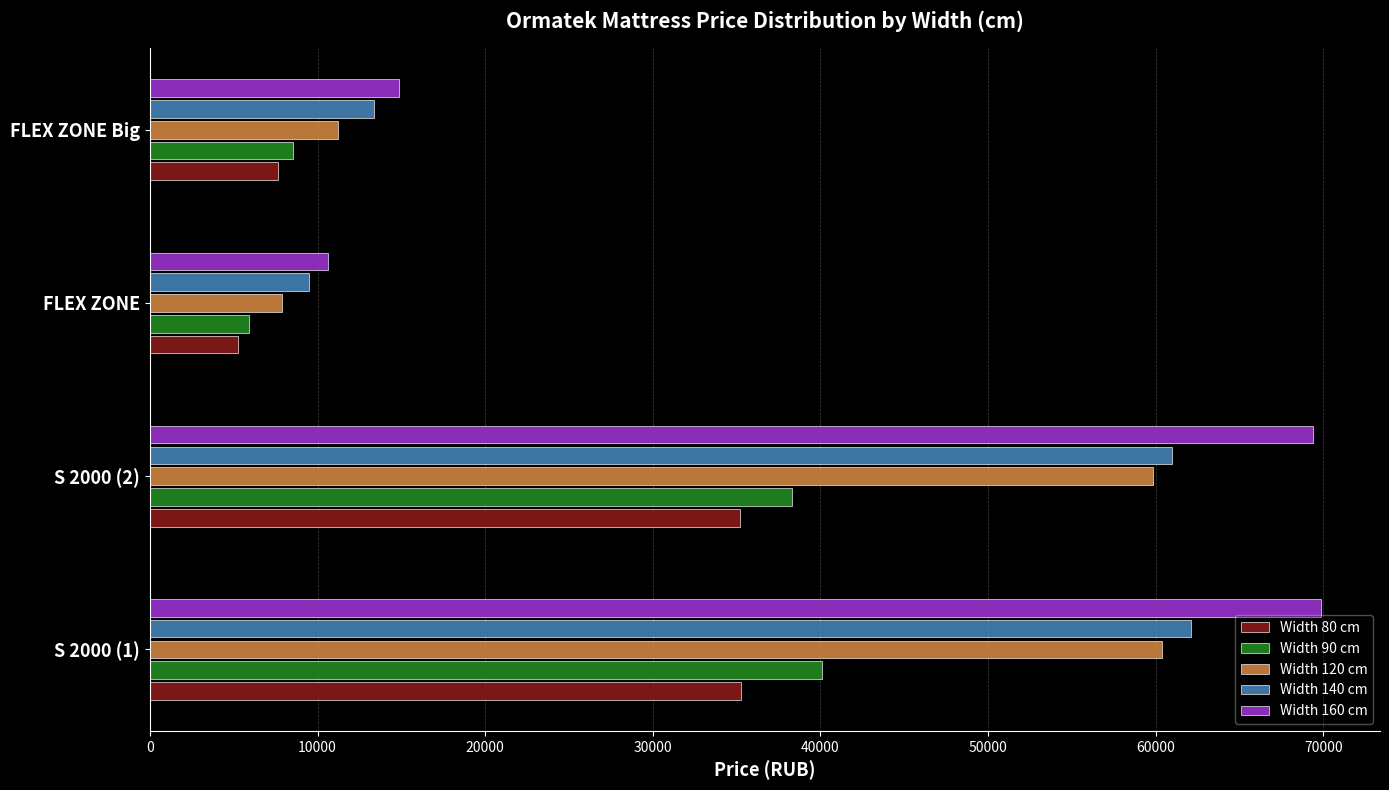

Rank the categories by Width 90 cm value from highest to lowest.

S 2000 (1), S 2000 (2), FLEX ZONE Big, FLEX ZONE